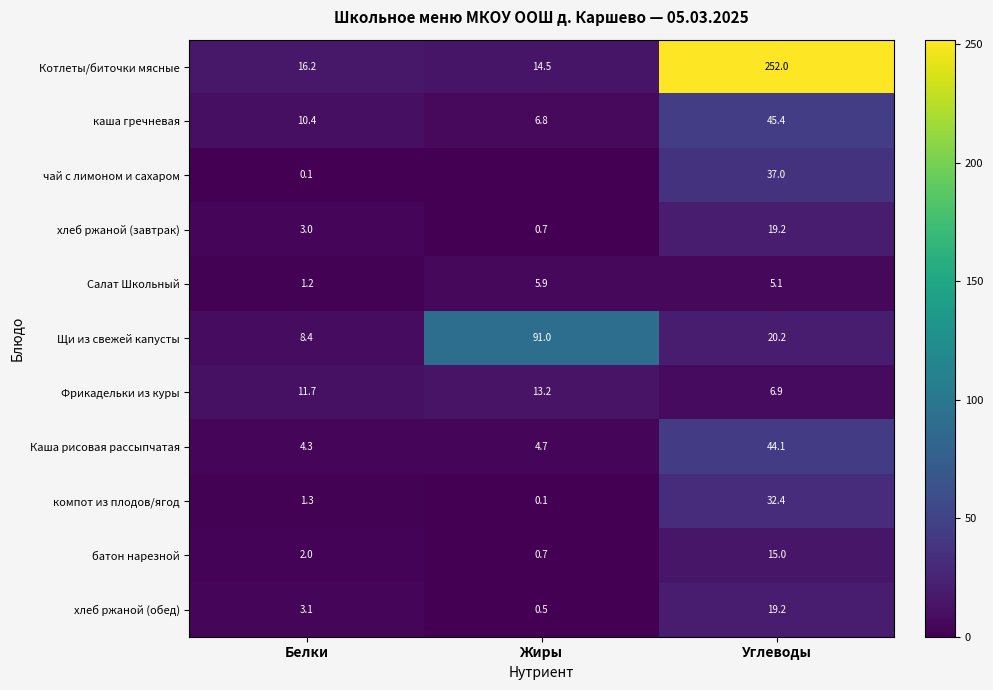

Is the value of Фрикадельки из куры at Углеводы greater than the value of батон нарезной at Белки?

Yes